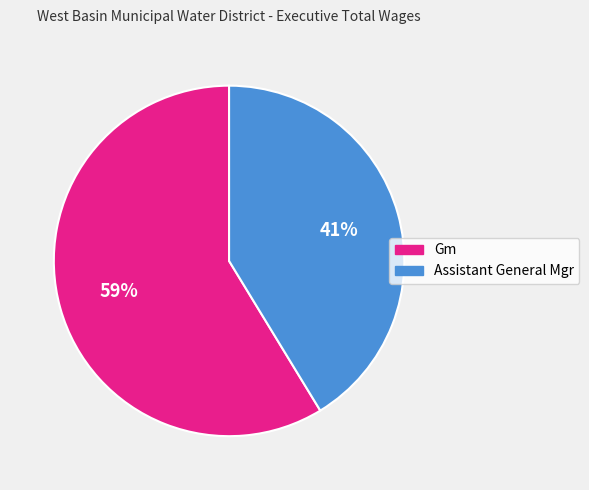

Do Gm and Assistant General Mgr together represent more than half of the pie?

Yes